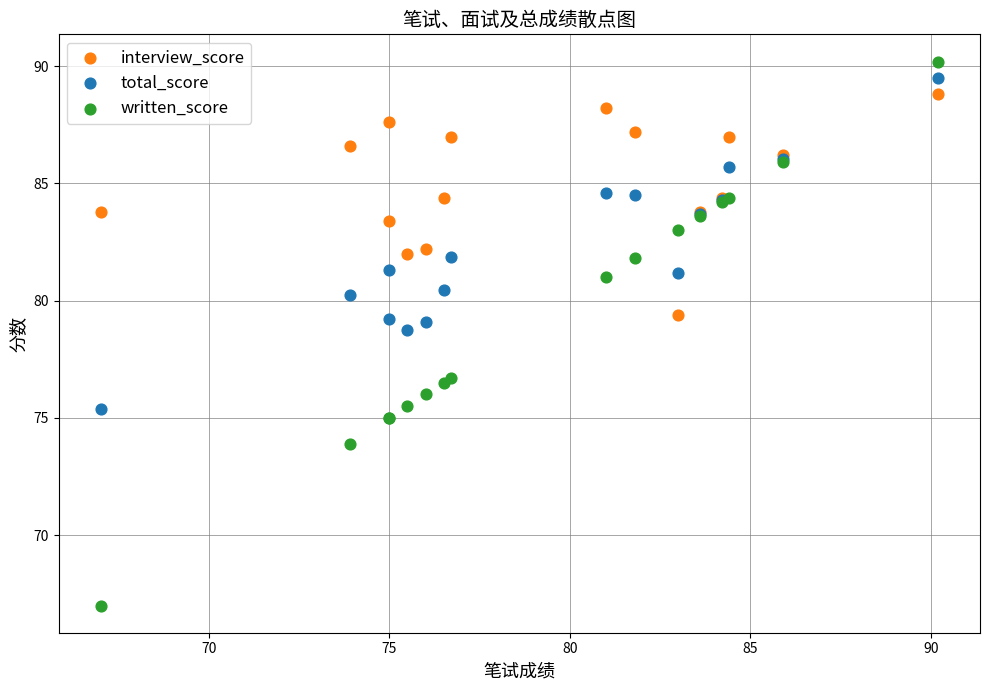

What is the X range (max minus min) for the scatter plot?

23.2